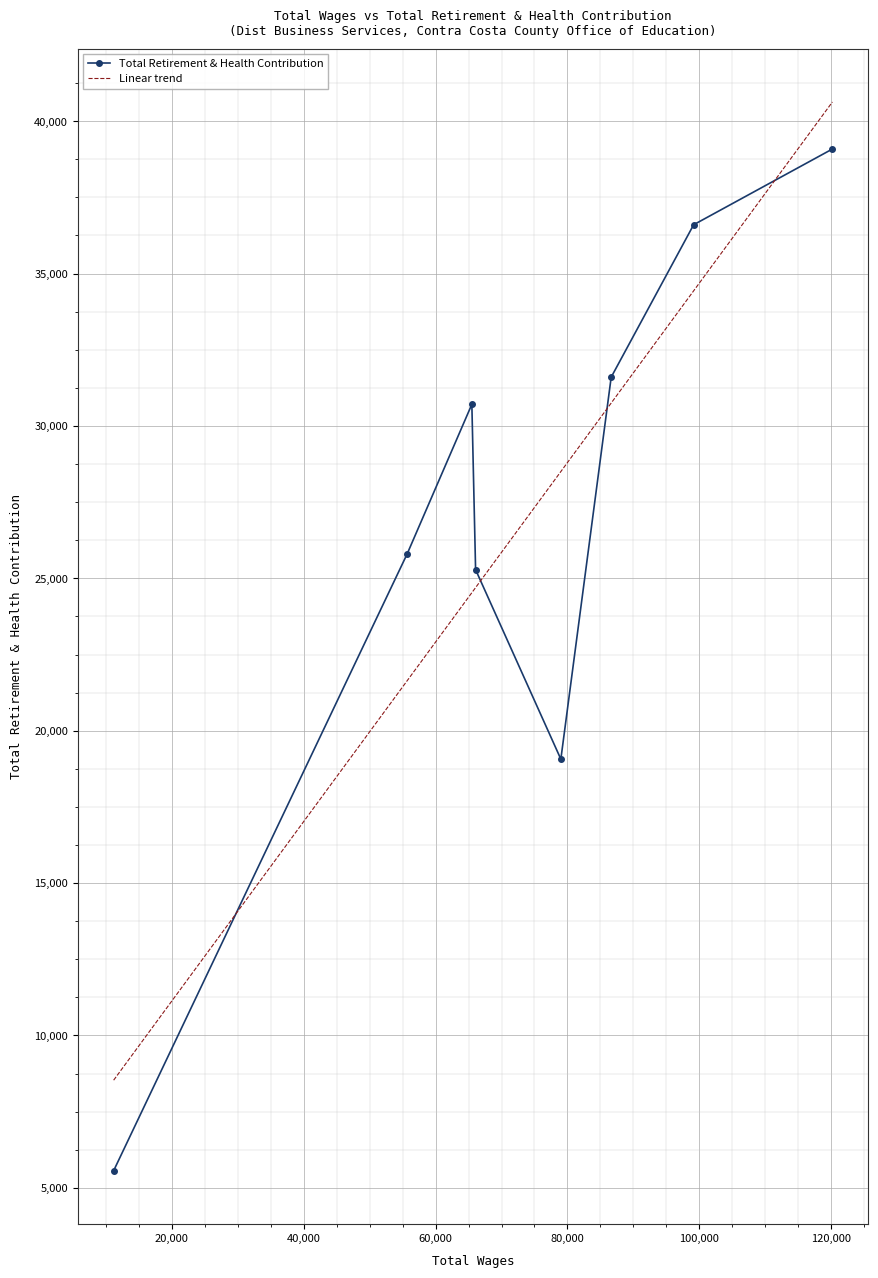

What is the minimum value shown in the chart?

5562.0